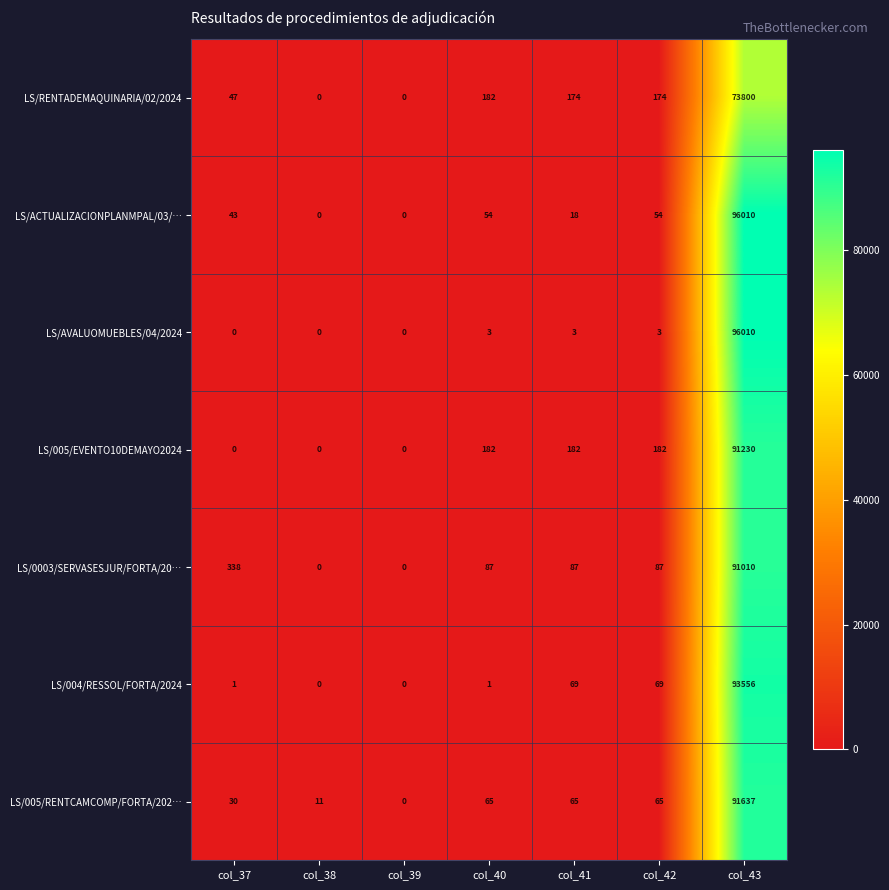

What is the difference between the highest and lowest values at col_38?

11